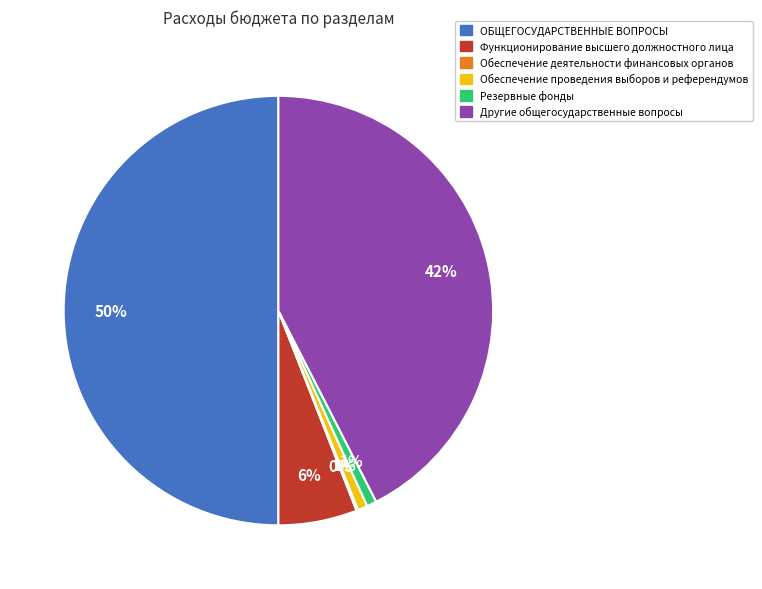

To the nearest percent, what is the average slice percentage?

17%